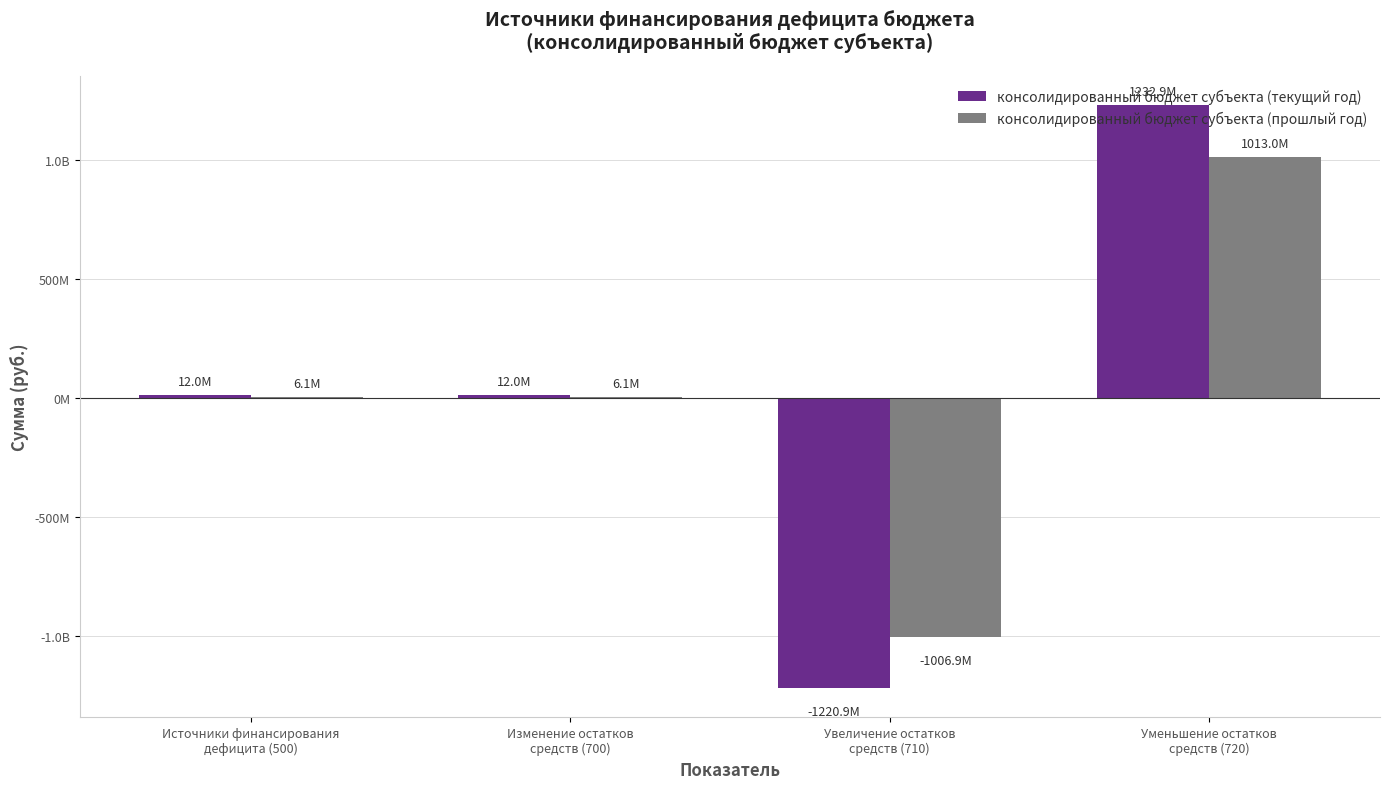

What are all the series names shown in the legend?

консолидированный бюджет субъекта (текущий год), консолидированный бюджет субъекта (прошлый год)